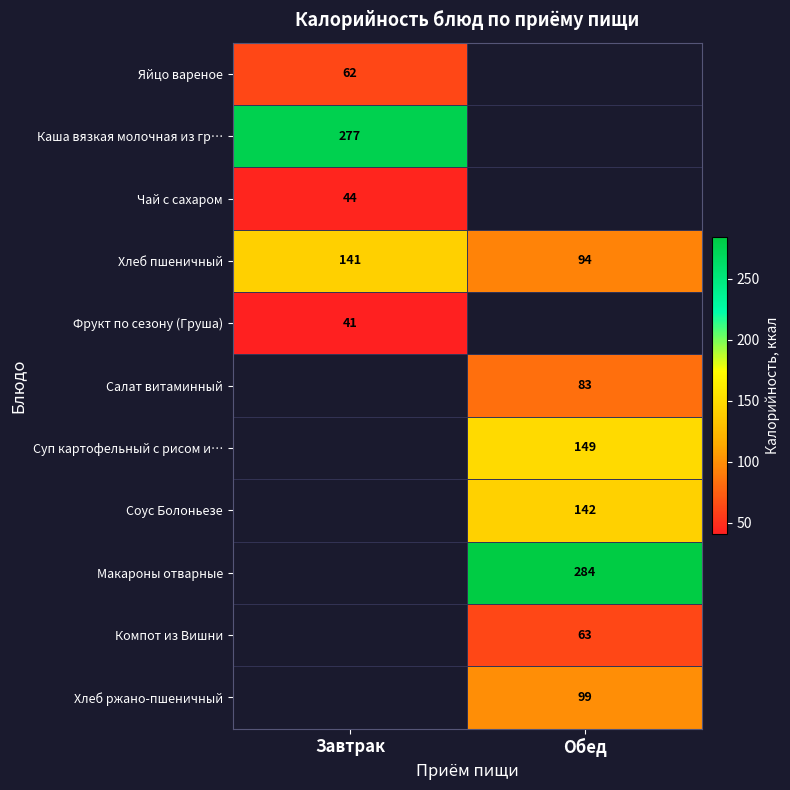

Is it true that Соус Болоньезе equals 142 at Обед?

True